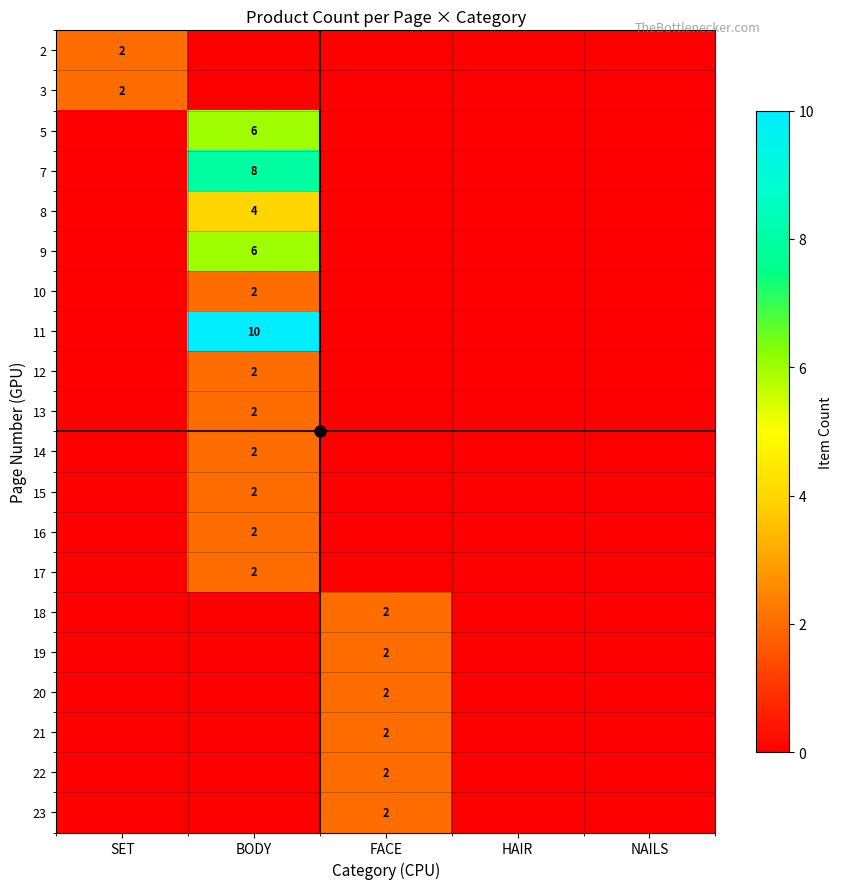

The value of 10 at HAIR is 0. True or false?

True